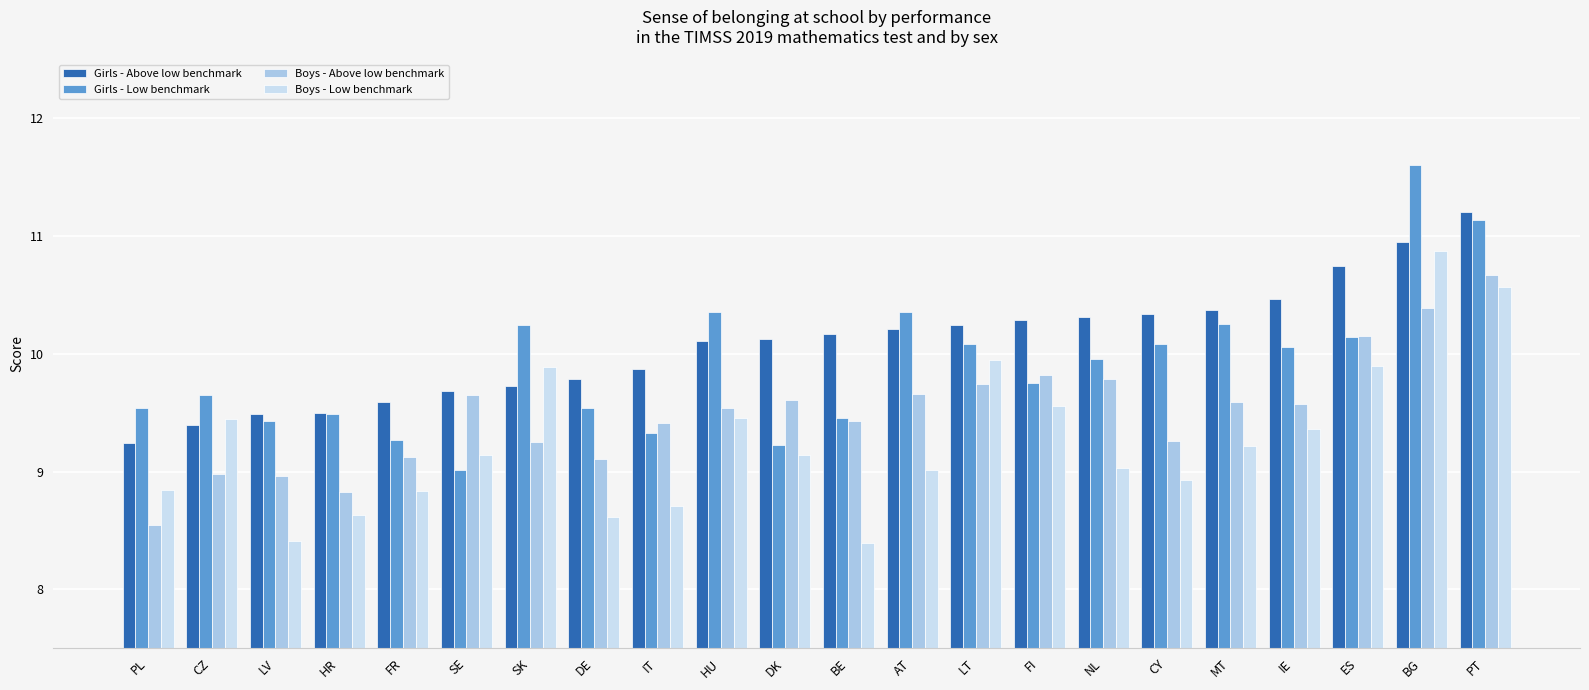

The Girls - Low benchmark series shows 12.8 at CZ. True or false?

False